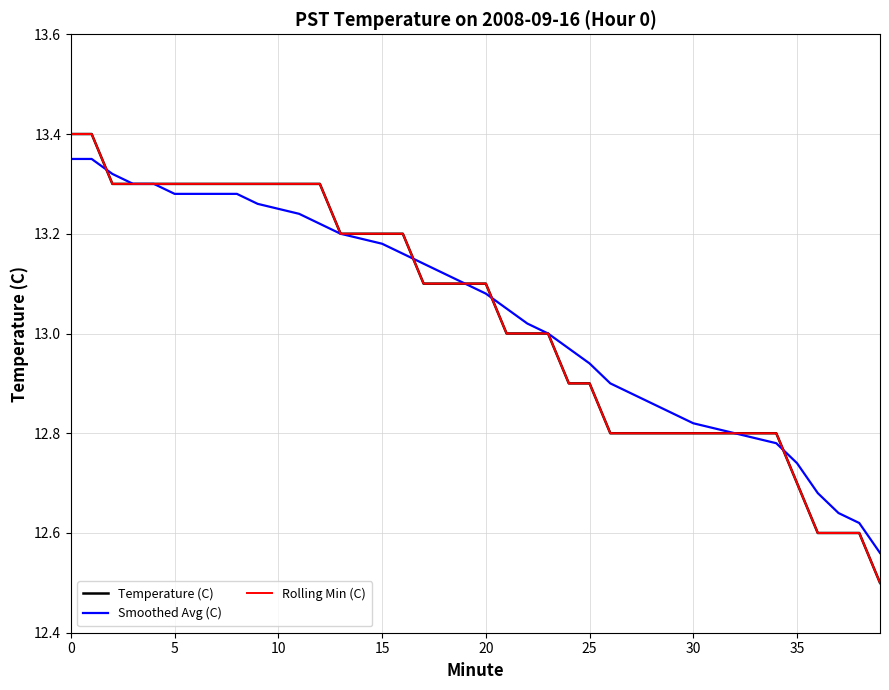

Is this an area chart (filled region under the line)?

No